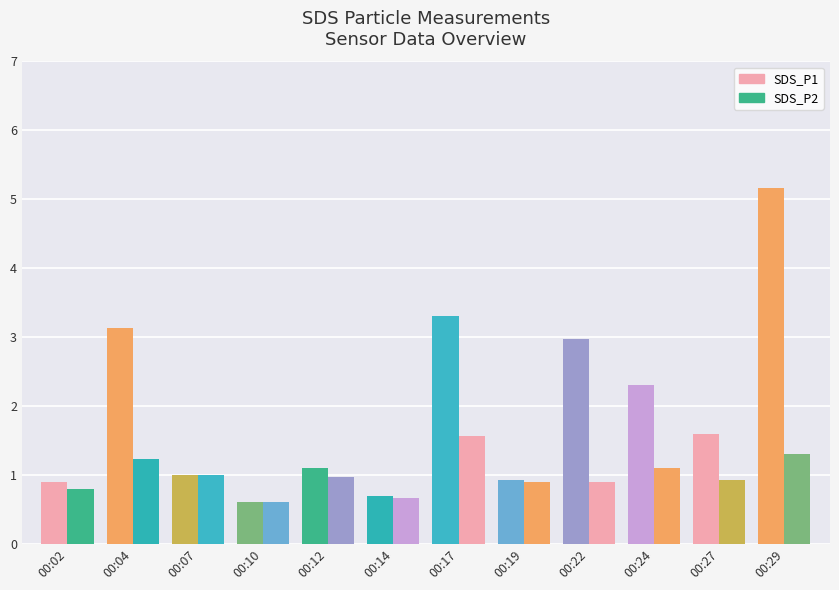

What are all the series names shown in the legend?

SDS_P1, SDS_P2